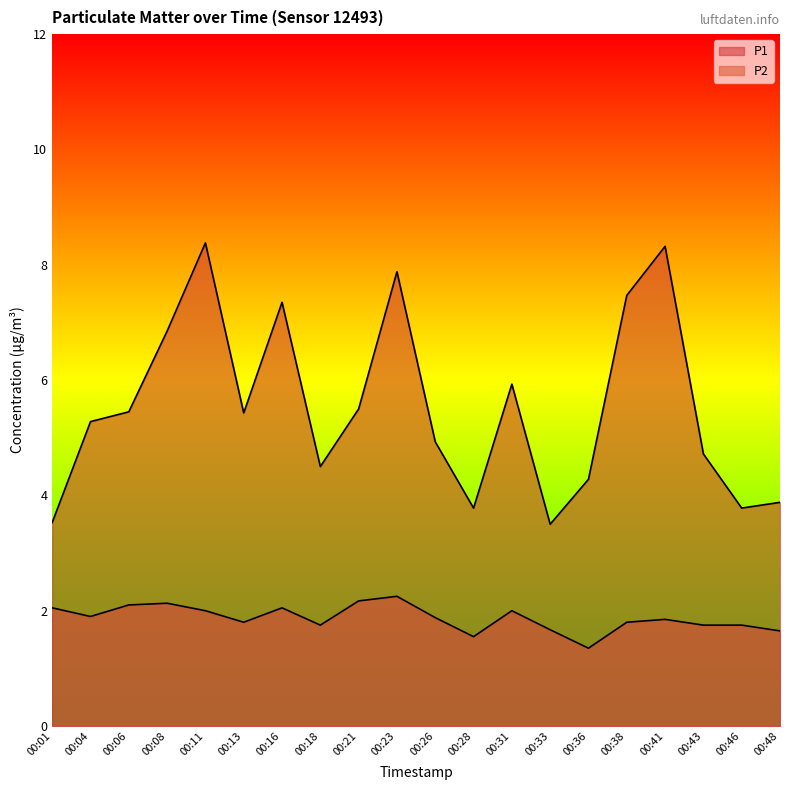

At how many categories does at least one series exceed 2?

20